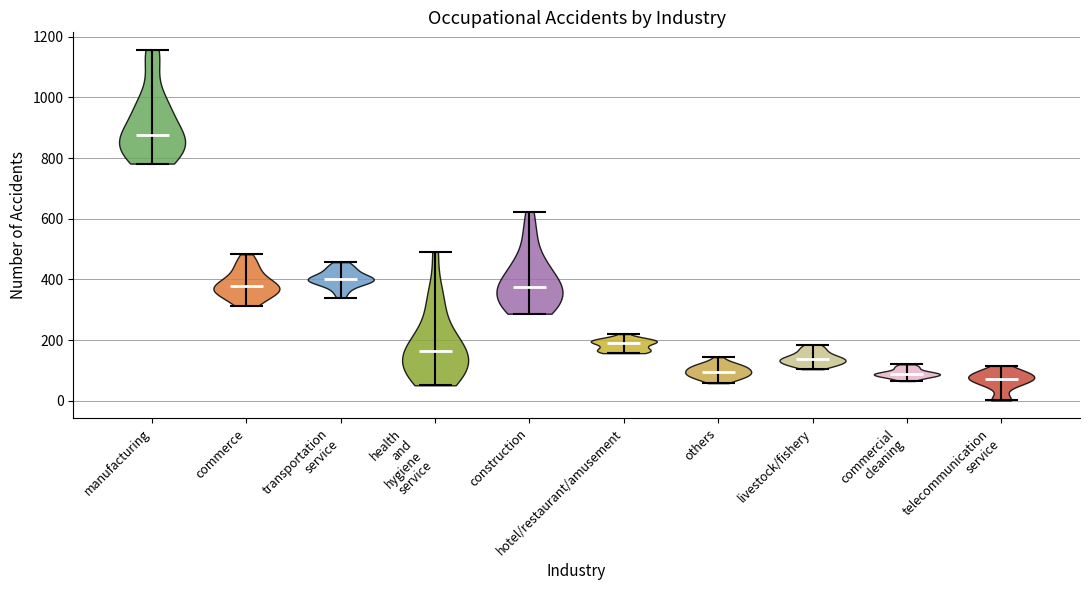

What is the highest point the violin for others reaches on the y-axis? The values are not printed on the chart, so give them approximately, as read against the axis.

140